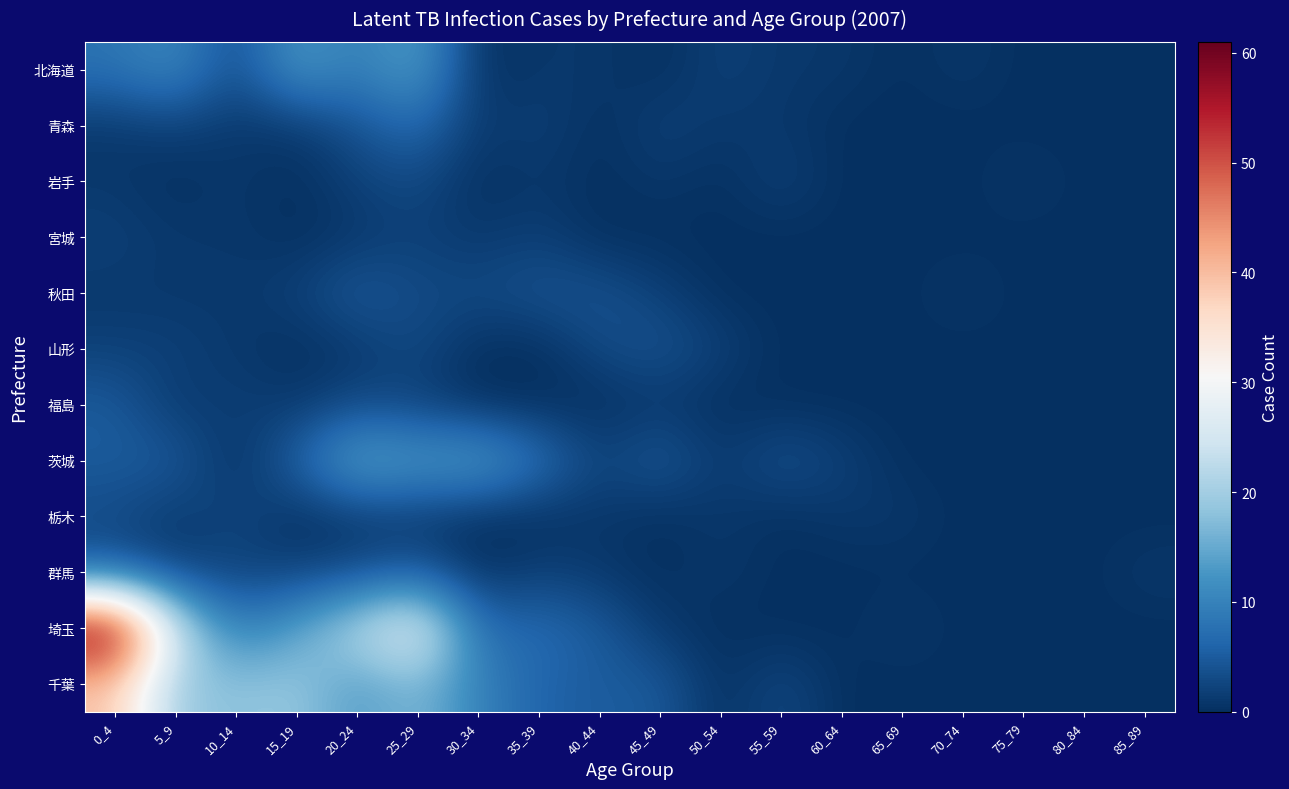

Which has a higher value, 25_29 or 80_84?

25_29